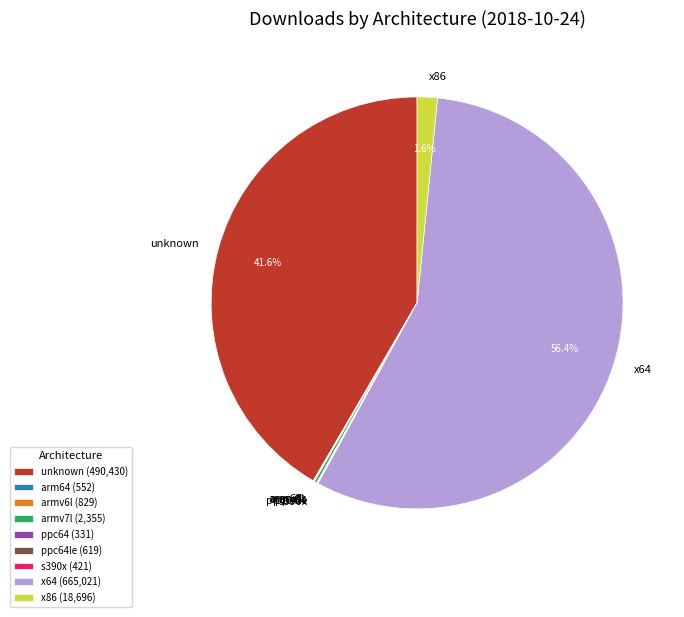

What percentage is the x64 slice, to the nearest percent?

56%